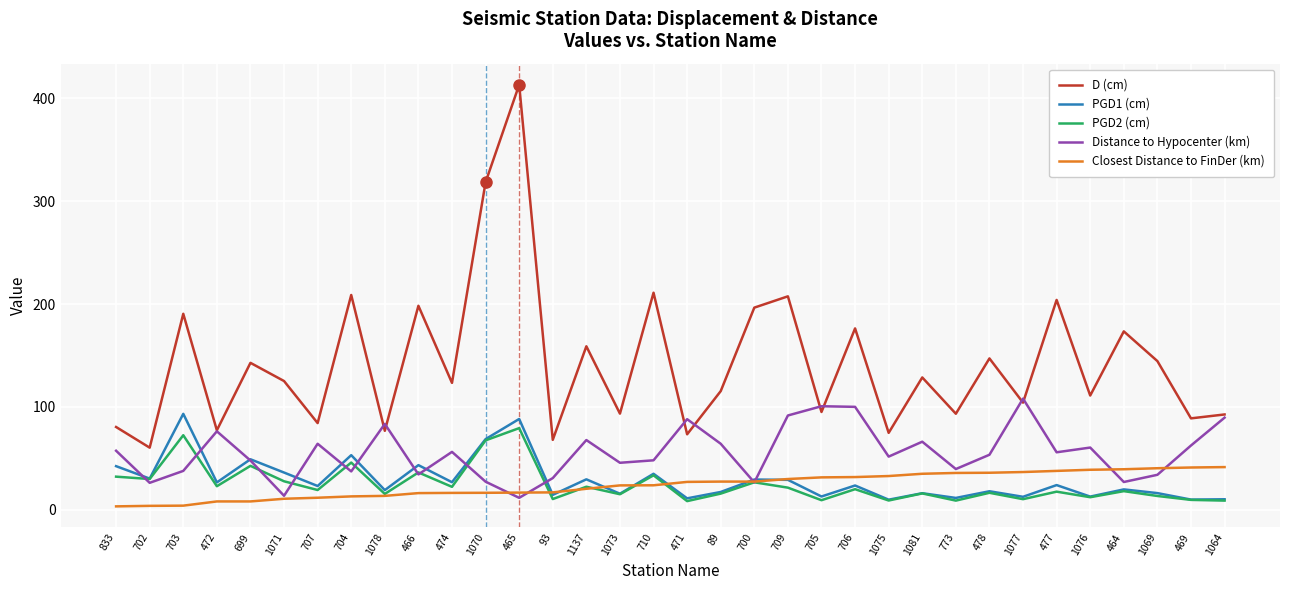

What position from the right is 1081?

10